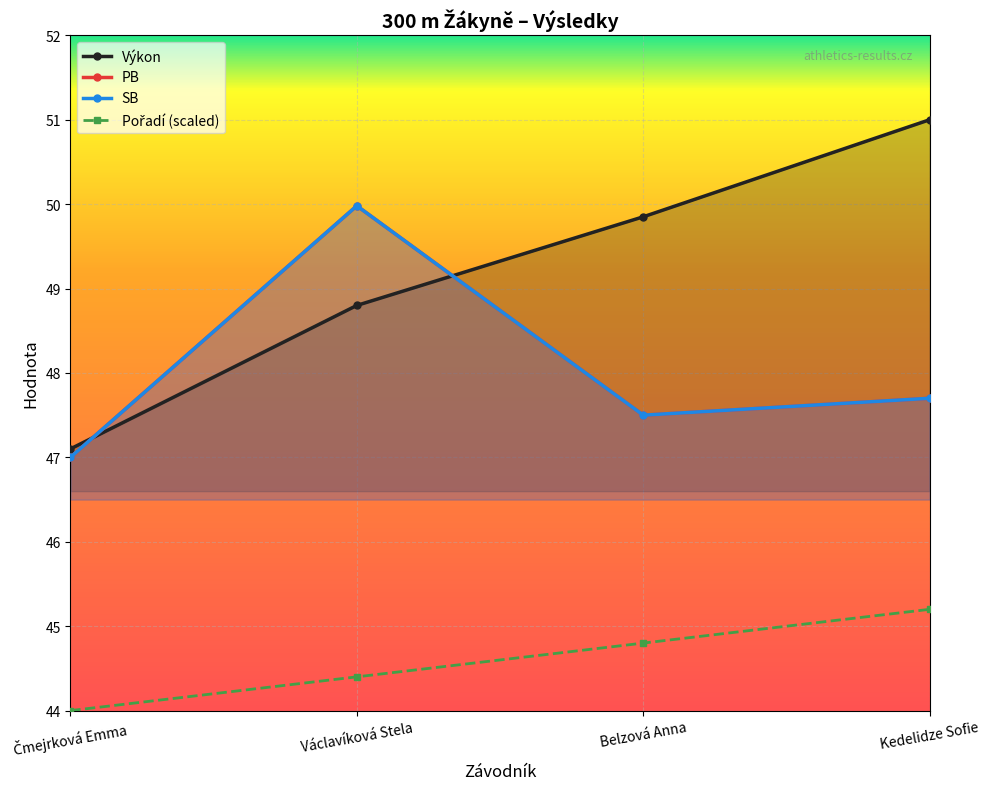

True or false: PB and SB cross at least once.

False